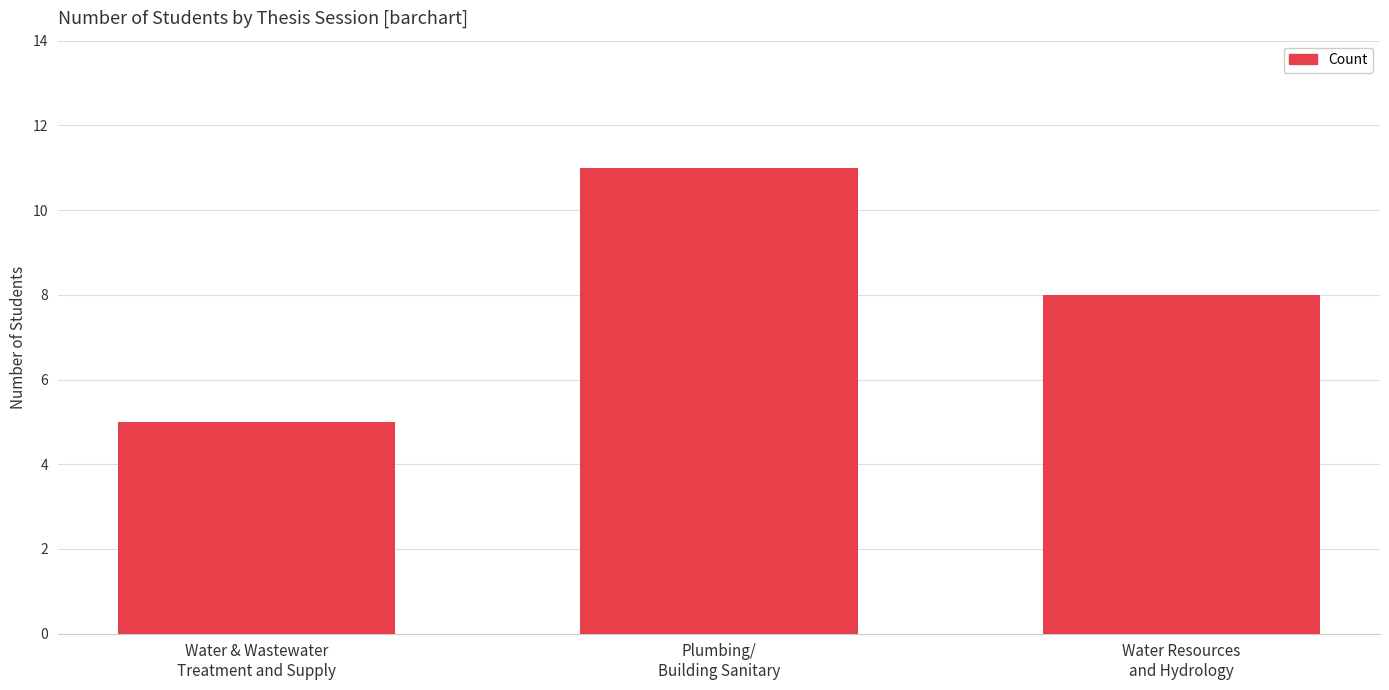

Reading right to left, transcribe all the data shown in this chart.

8	11	5